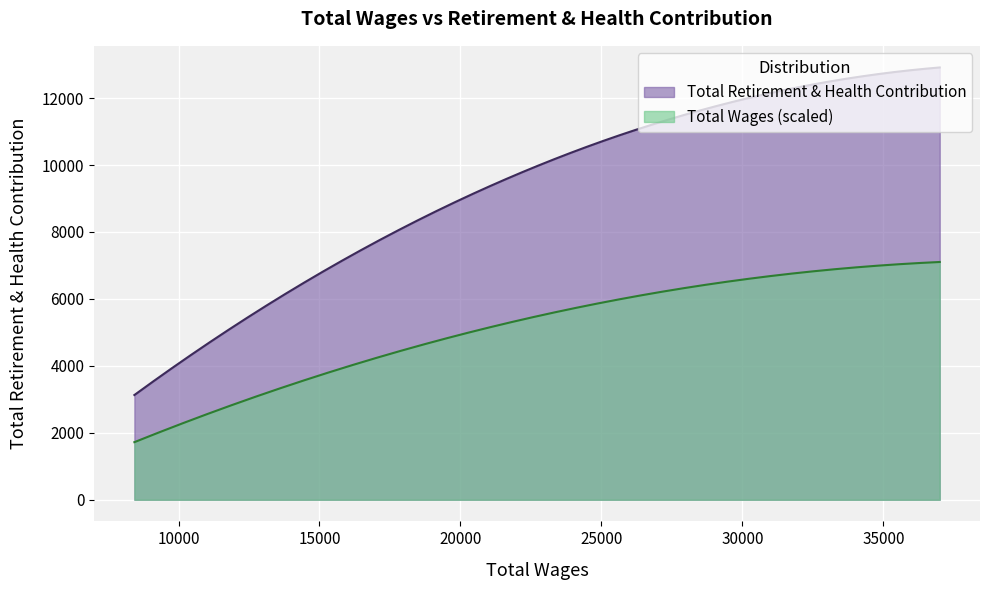

List the labels in order of value, largest first.

37000.0, 19190.0, 8435.0